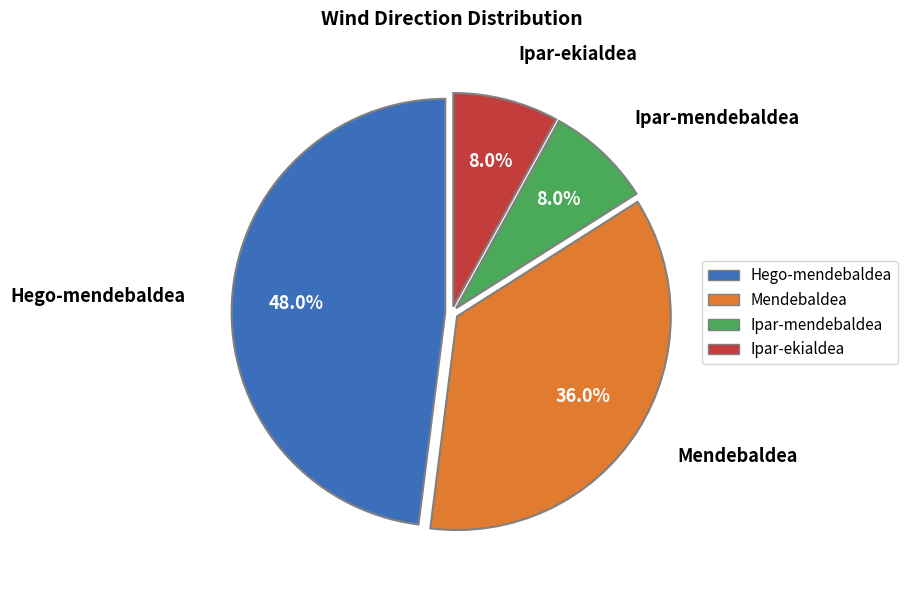

How many slices are in this pie chart?

4